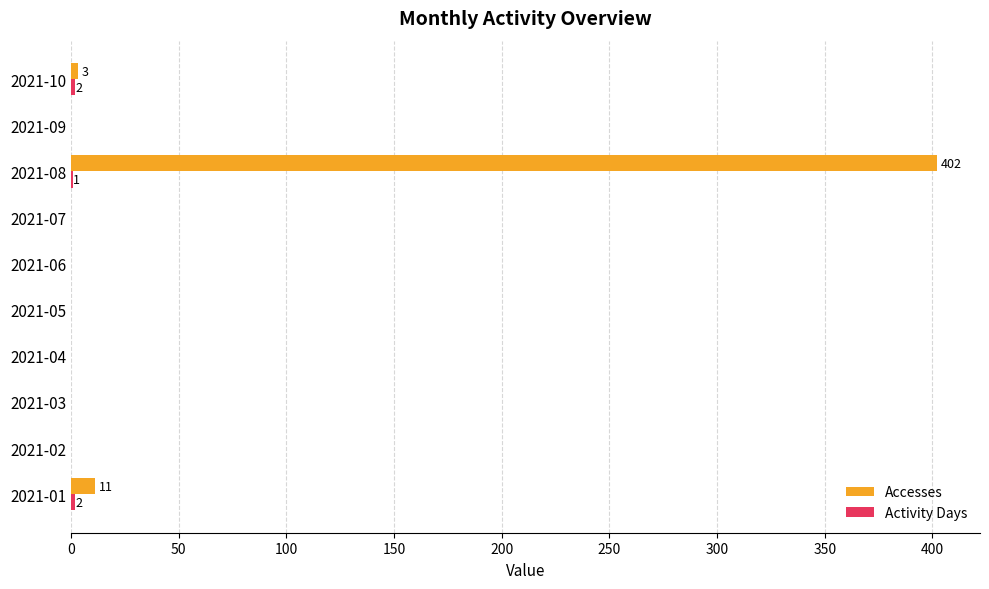

At which label does Accesses reach its peak?

2021-08